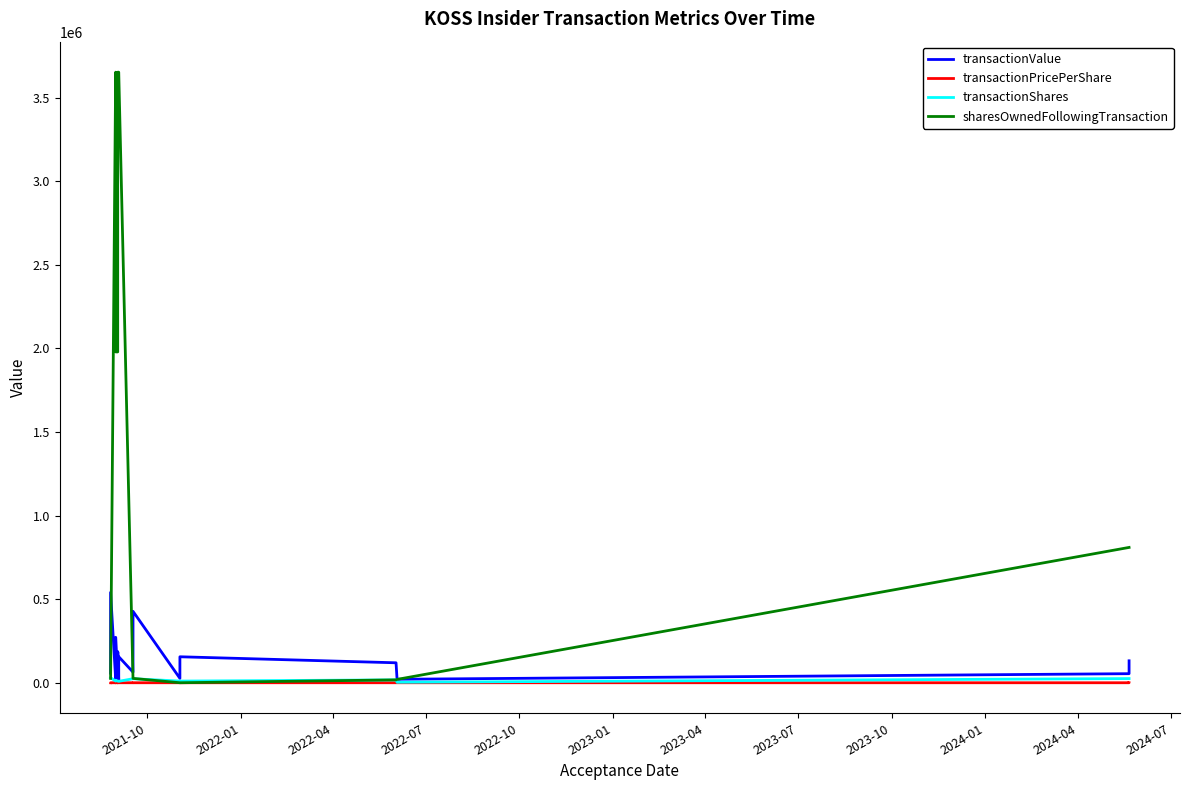

What are all the series names shown in the legend?

transactionValue, transactionPricePerShare, transactionShares, sharesOwnedFollowingTransaction